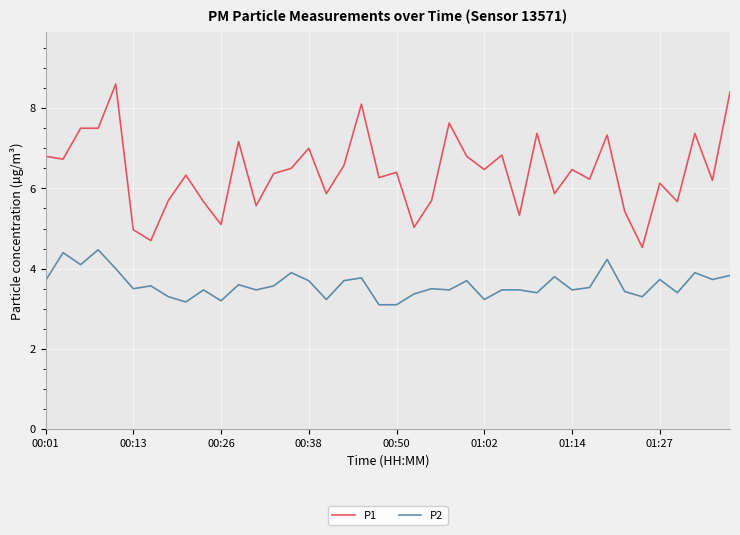

What is the greatest value displayed?

8.6